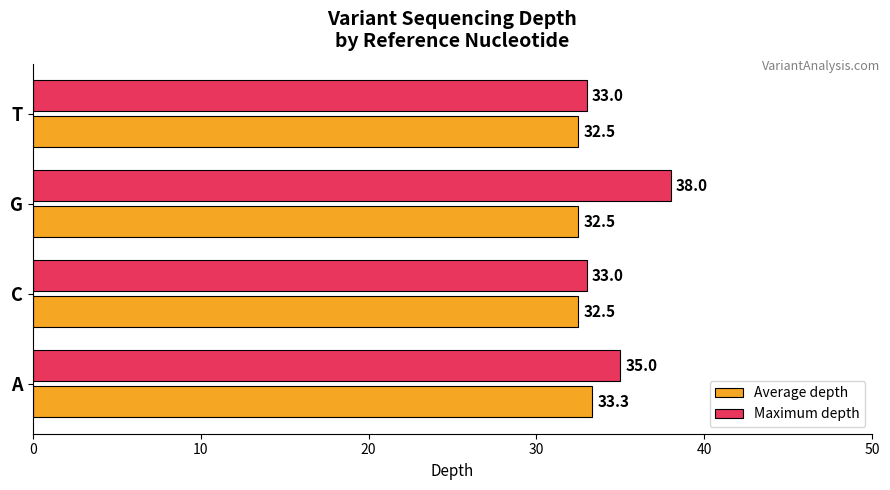

What is the difference between the highest and lowest values at G?

5.5